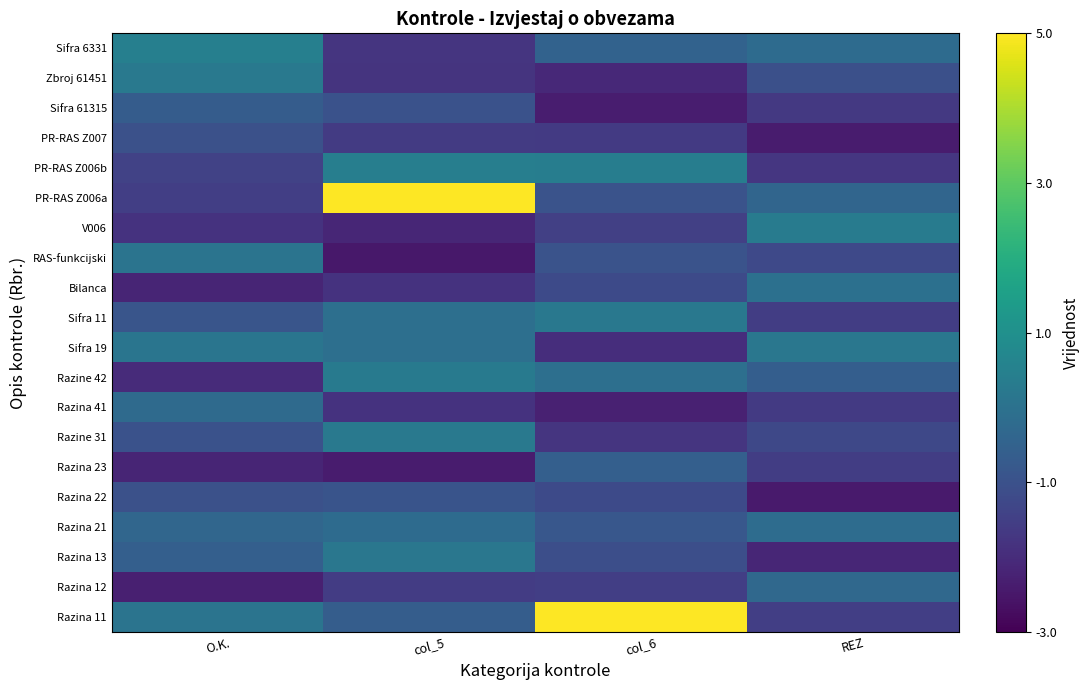

What is the spread (max minus min) of values at O.K.?

2.8